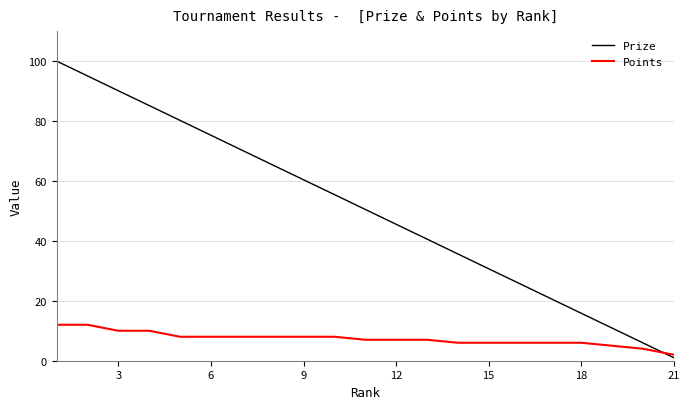

What is the greatest value displayed?

100.0